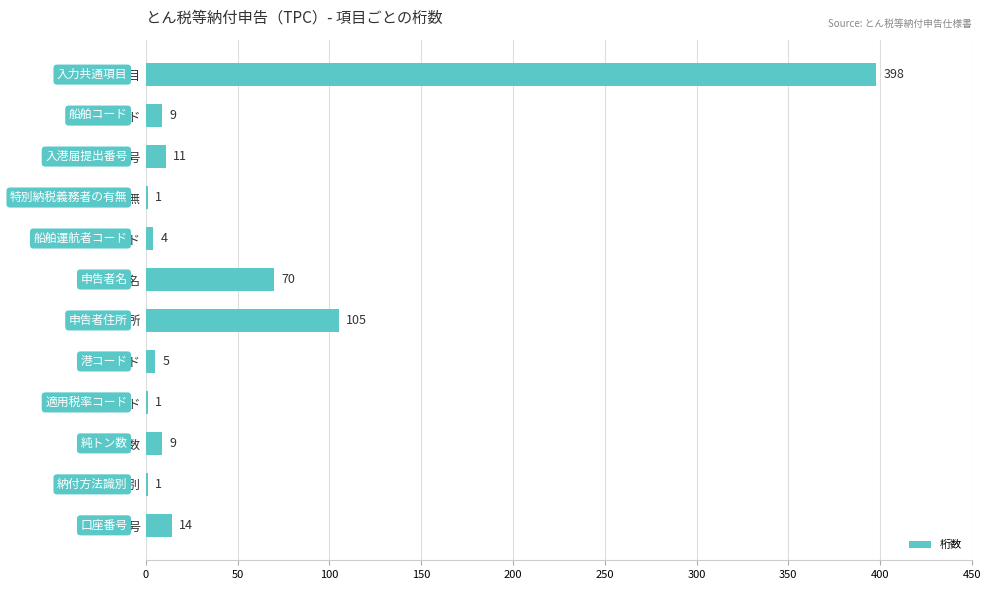

What is the greatest value displayed?

398